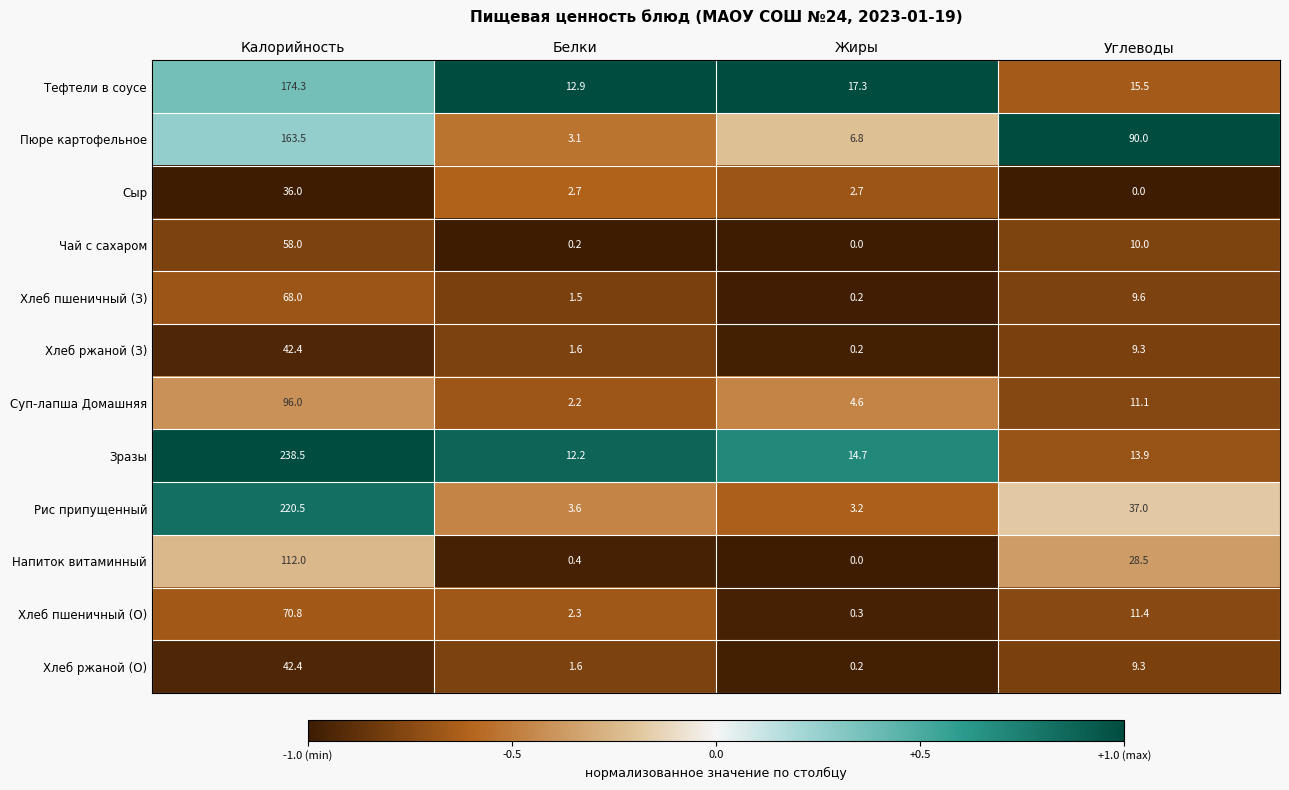

What is the total value across all series at Углеводы?

245.6